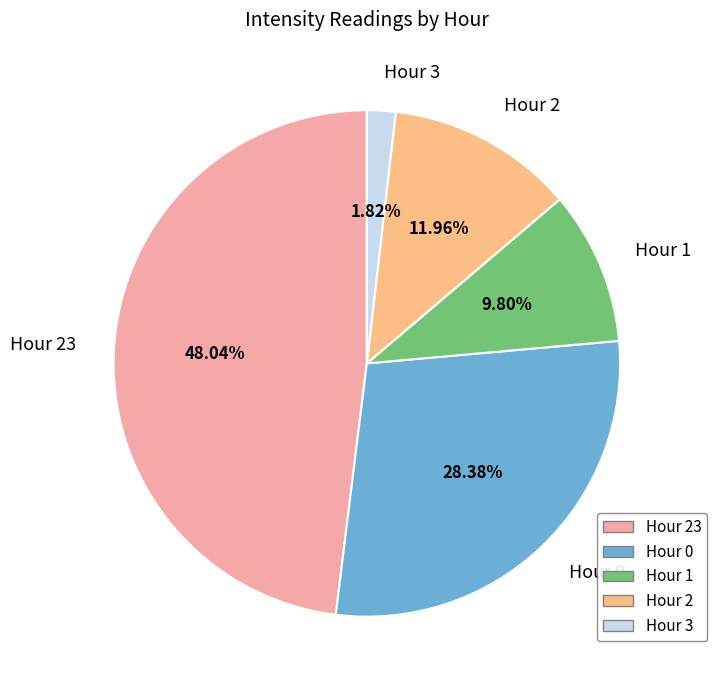

Does any single category account for the majority?

No